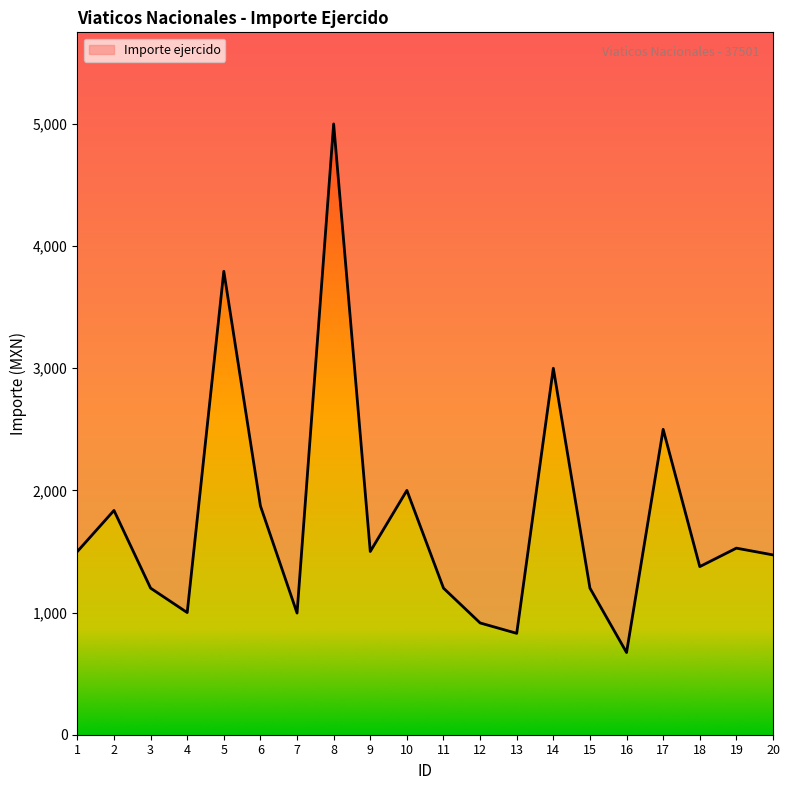

Does the chart display data point markers on the line(s)?

No